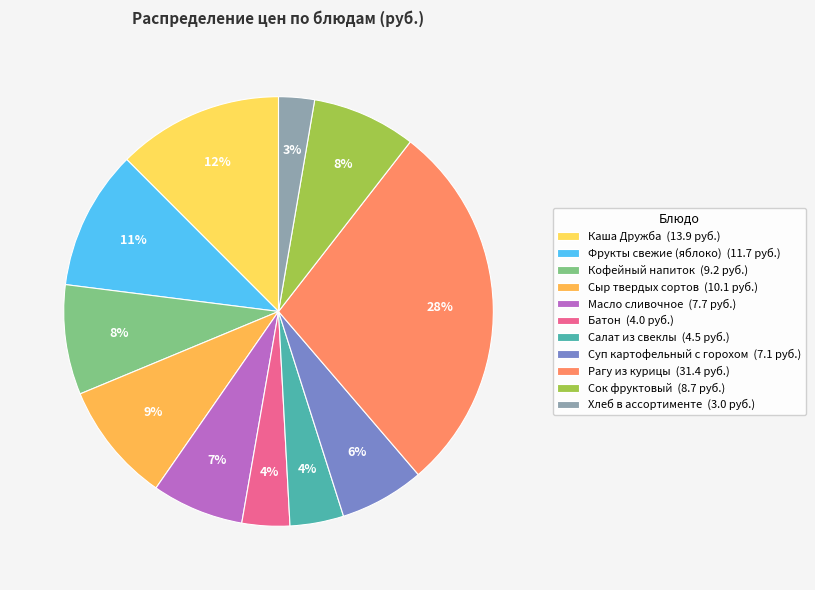

Is it true that Кофейный напиток is 8% of the pie?

True